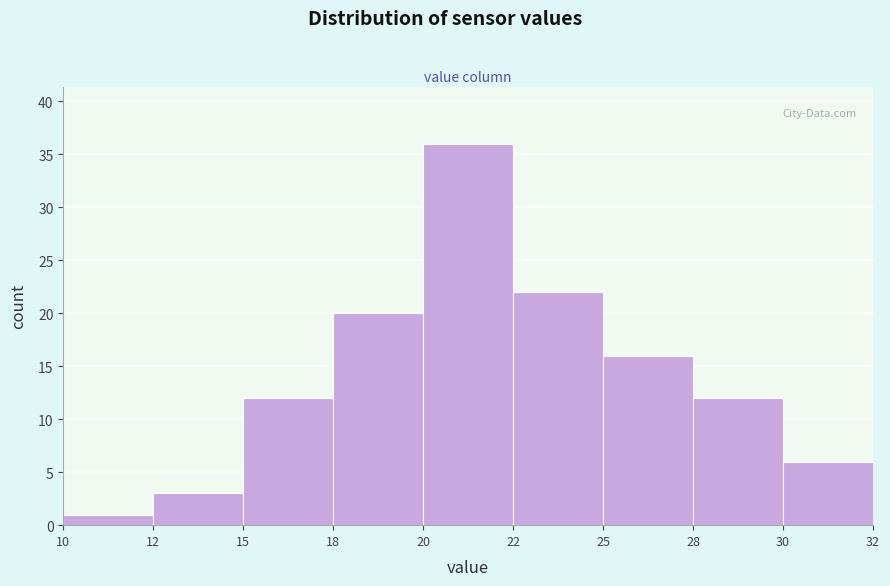

Reading left to right, transcribe all the data shown in this chart.

1	3	12	20	36	22	16	12	6